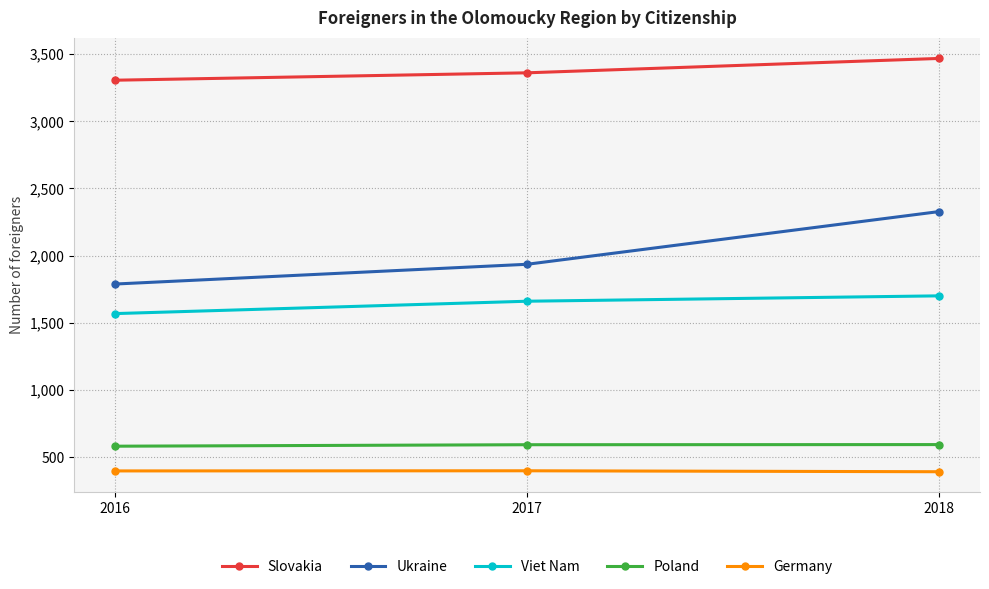

The value of Germany at 2016 is 397. True or false?

True